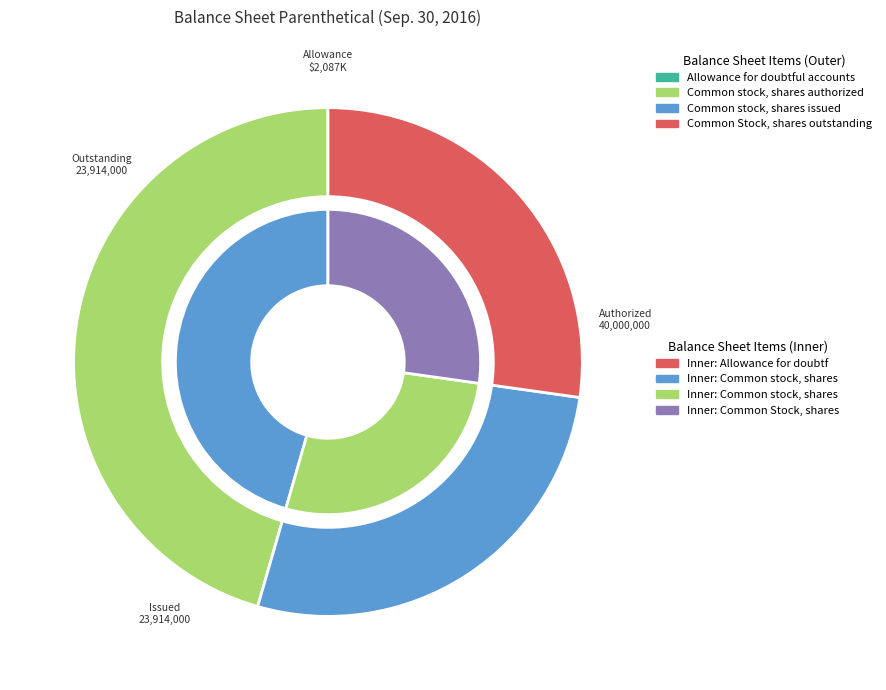

To the nearest percent, what percentage of the pie is Common stock, shares authorized?

46%